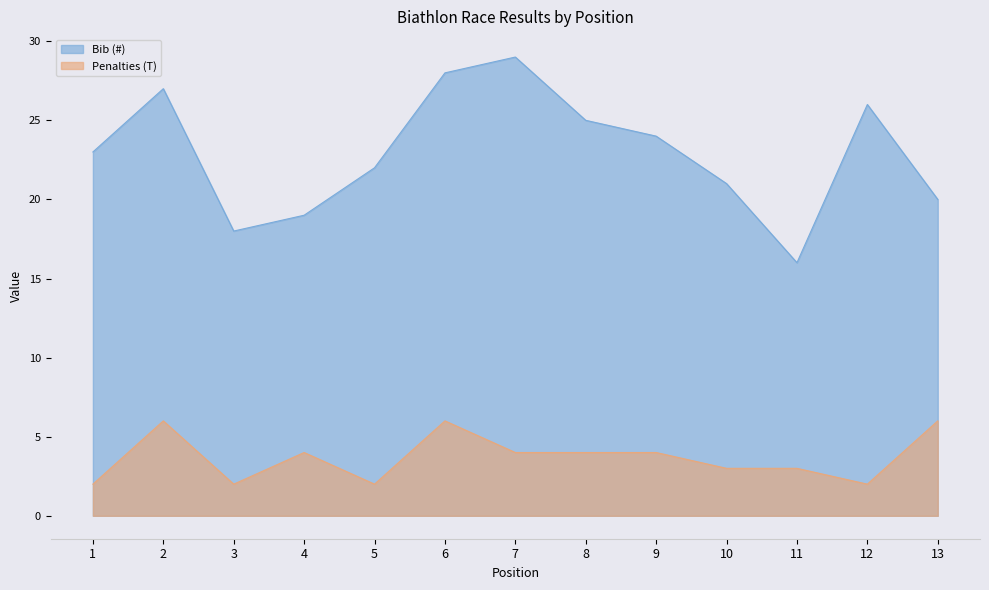

List the labels in order of Penalties (T) value, smallest first.

1, 3, 5, 12, 10, 11, 4, 7, 8, 9, 2, 6, 13